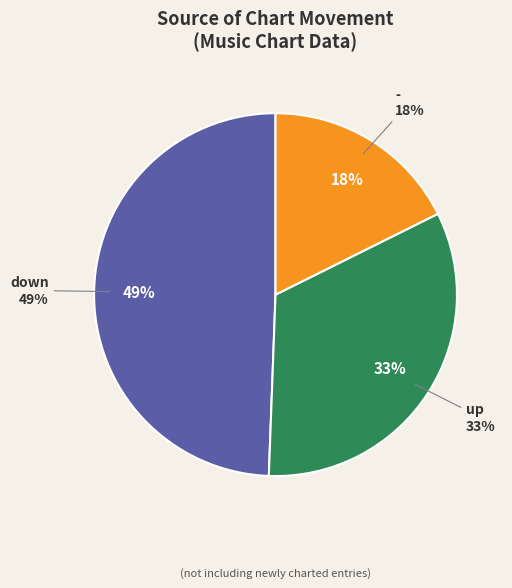

True or false: - accounts for 18% of the total.

True